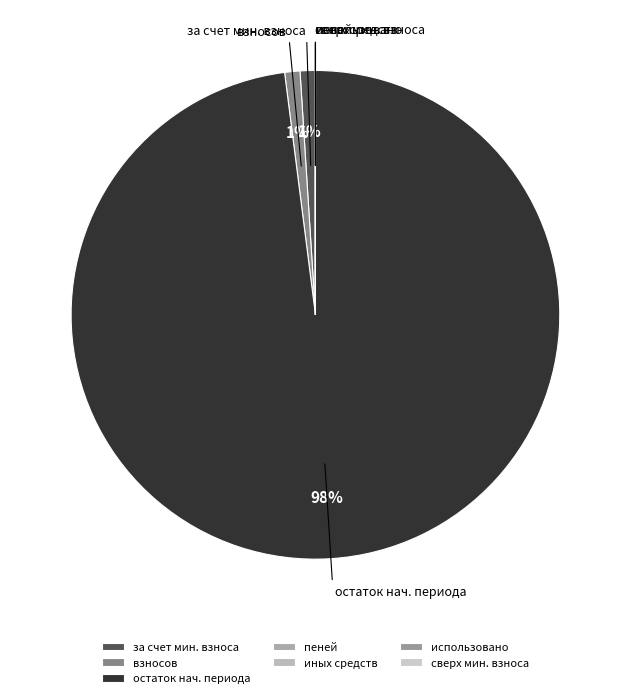

To the nearest percent, what portion does взносов represent?

1%